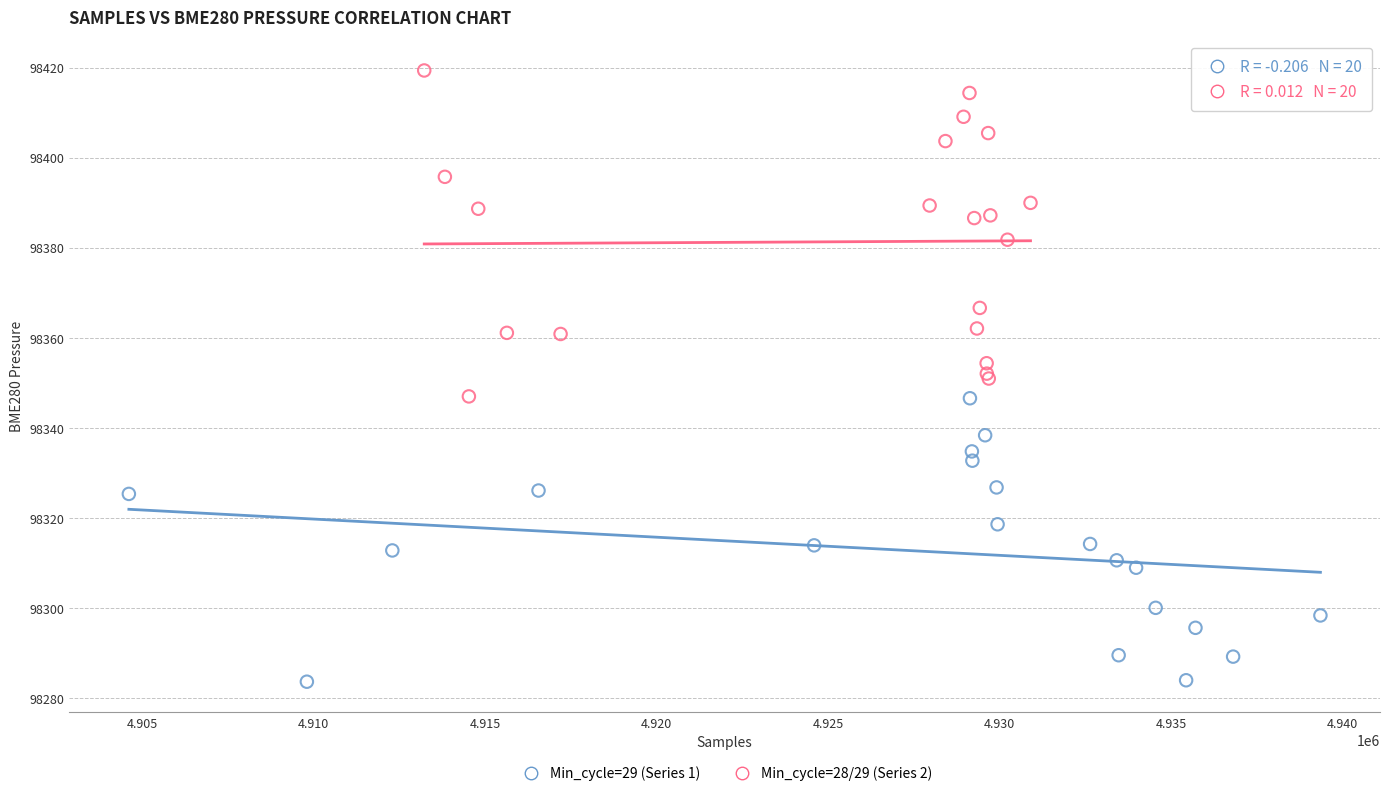

What are all the series names shown in the legend?

Min_cycle=29 (Series 1), Min_cycle=28/29 (Series 2)